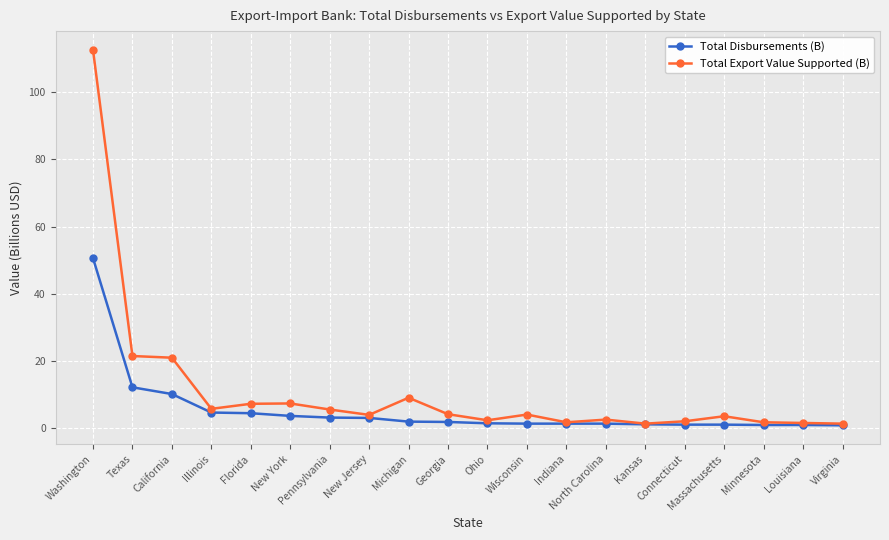

What is the value of the Total Export Value Supported (B) point at the 11th from the left?

2.4